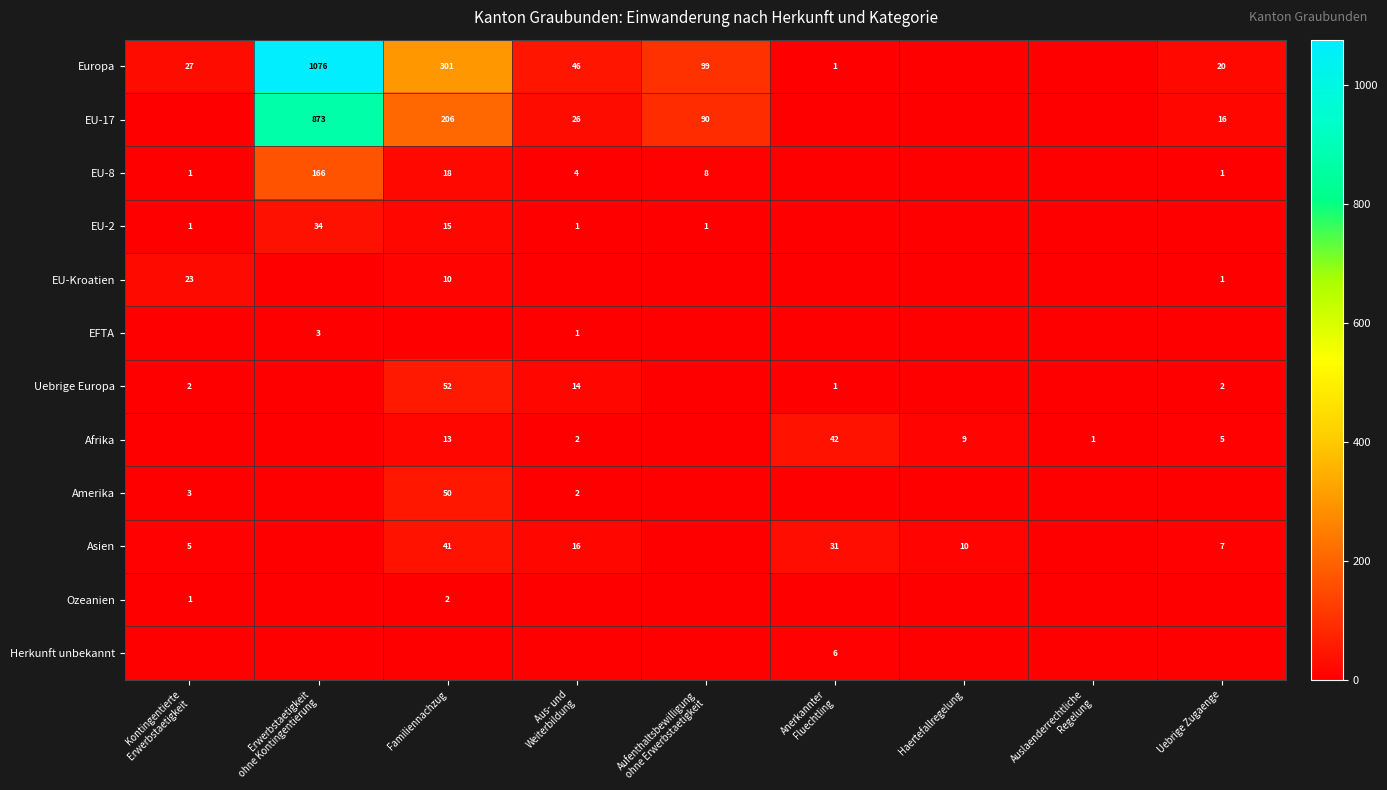

At which label does Amerika reach its peak?

Familiennachzug